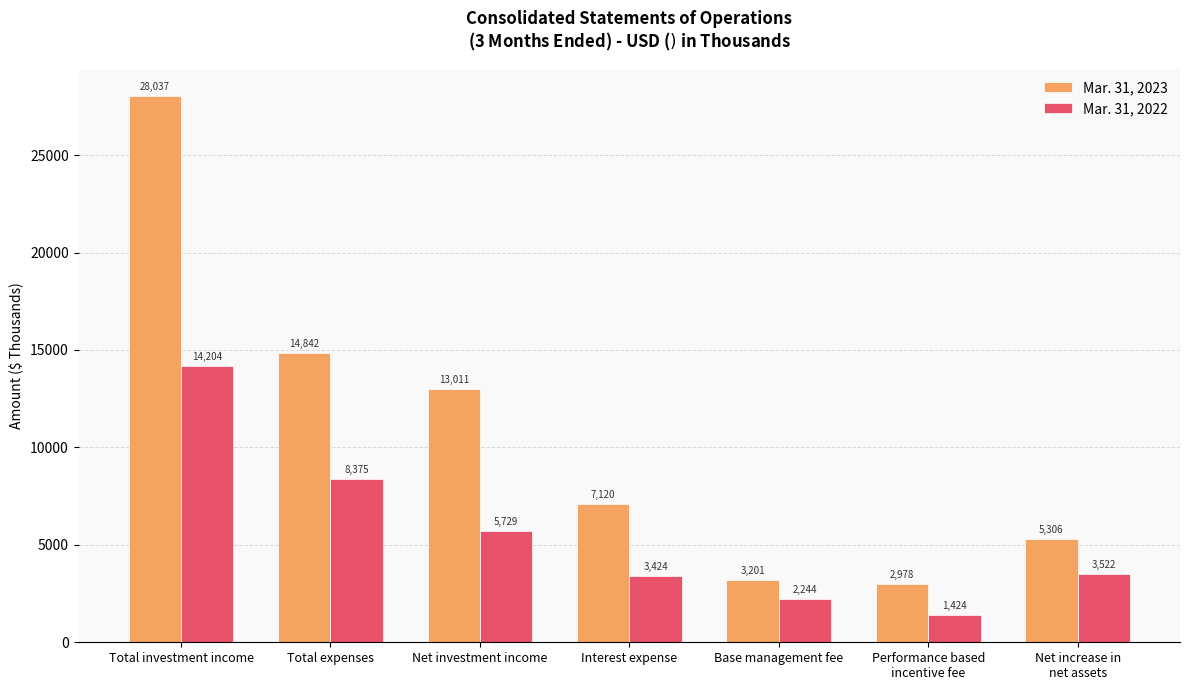

What is the total value across all series at Net investment income?

18740